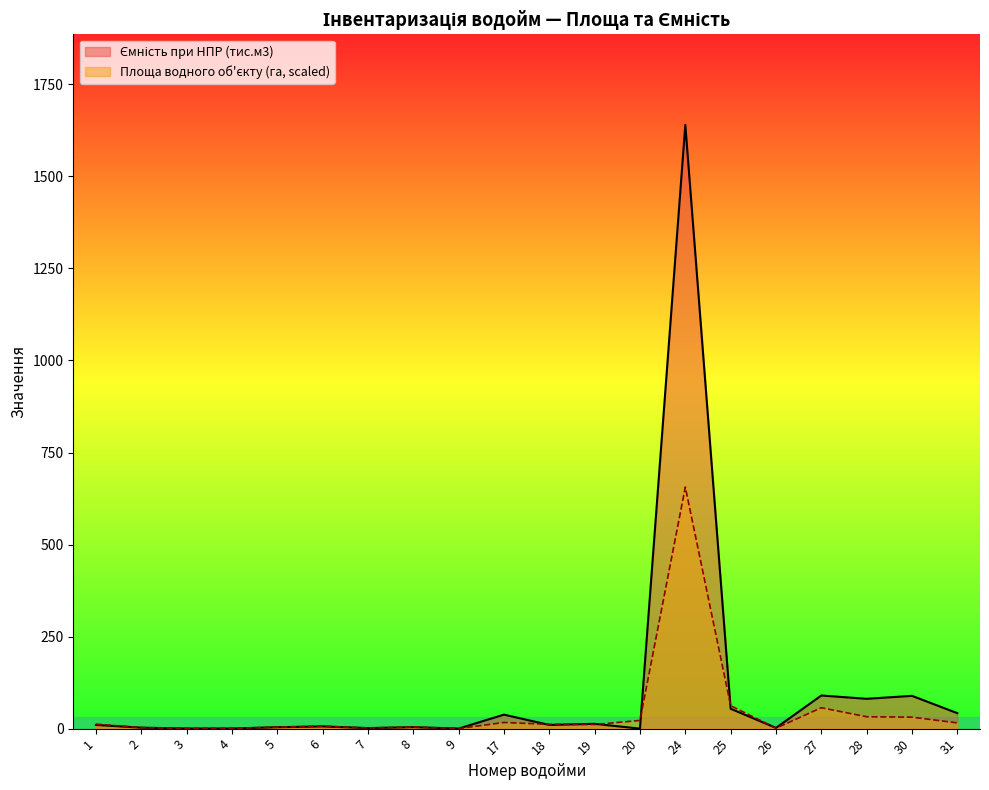

Which series ends up on top after the final intersection of Площа водного об'єкту (га) and Ємність при НПР (тис.м3)?

Ємність при НПР (тис.м3)